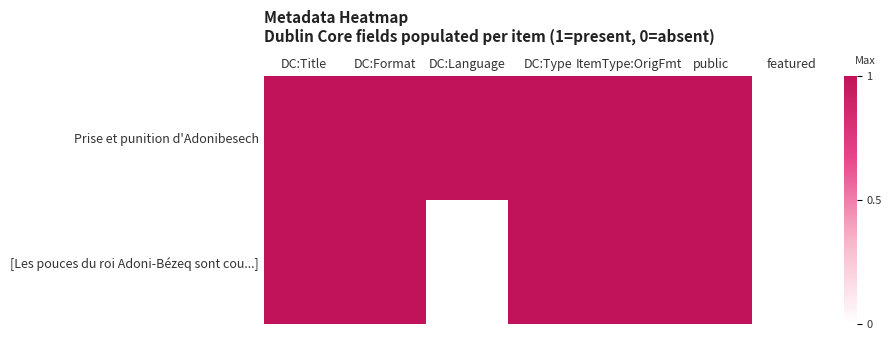

List the series in order of their overall mean, lowest first.

[Les pouces du roi Adoni-Bézeq sont cou...], Prise et punition d'Adonibesech